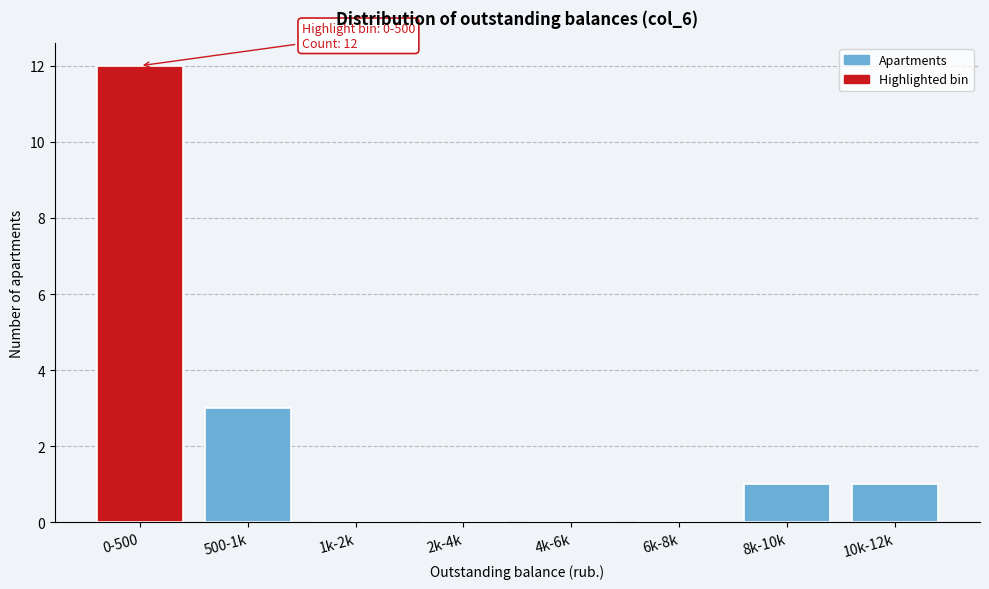

Reading left to right, list all the values displayed in this chart.

0-500=12	500-1k=3	1k-2k=0	2k-4k=0	4k-6k=0	6k-8k=0	8k-10k=1	10k-12k=1